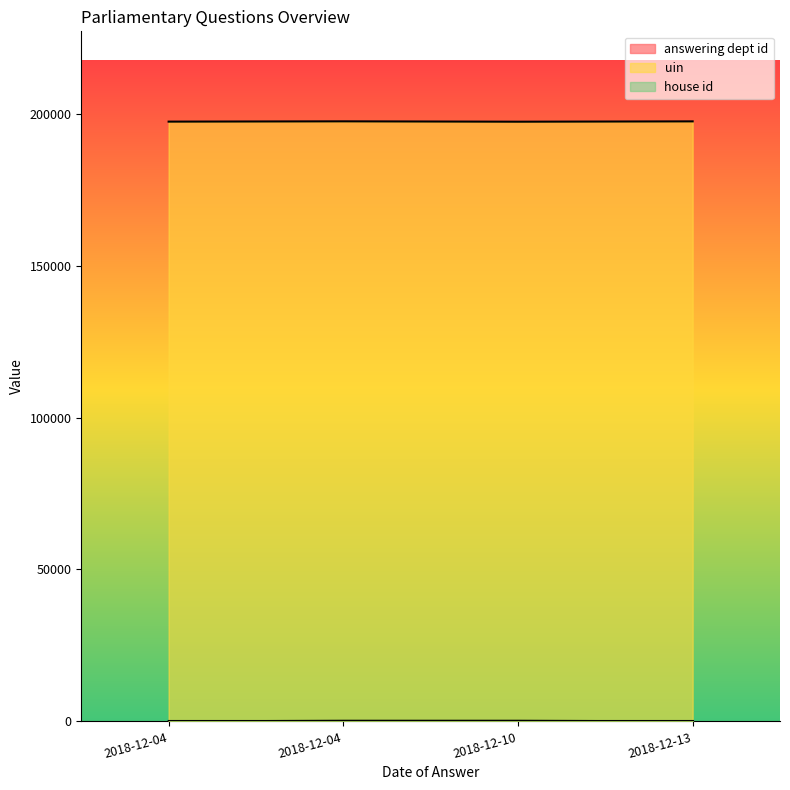

What is the spread (max minus min) of values at 2018-12-04?

197354